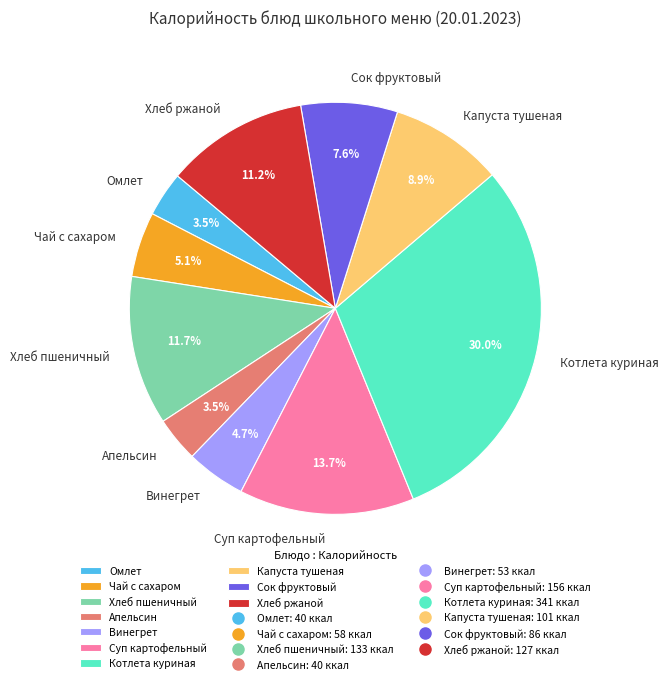

Count the number of slices in the pie.

10